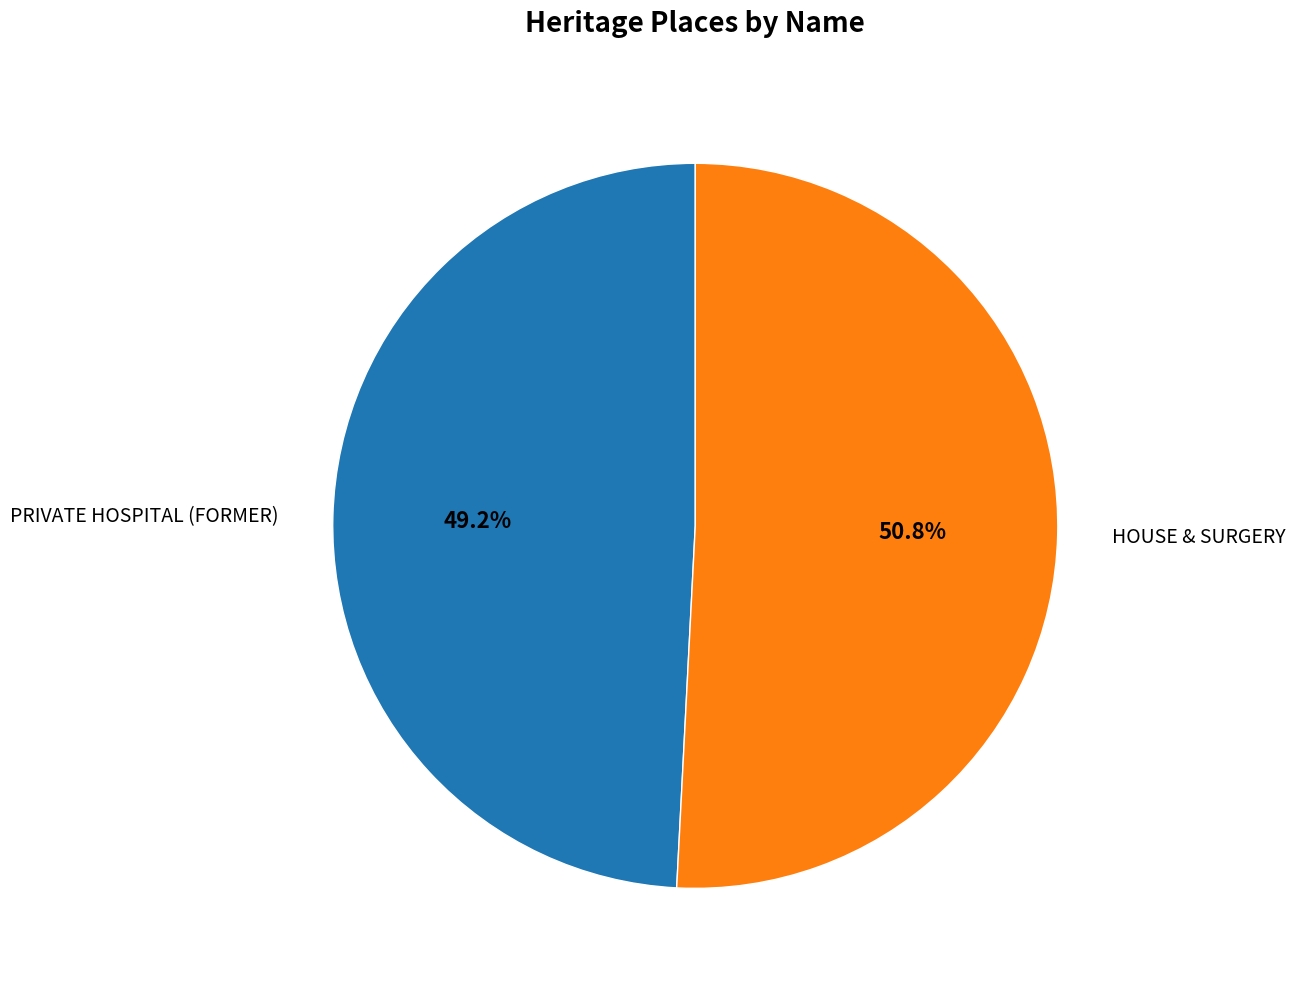

To the nearest percent, what percentage of the pie is PRIVATE HOSPITAL (FORMER)?

49%